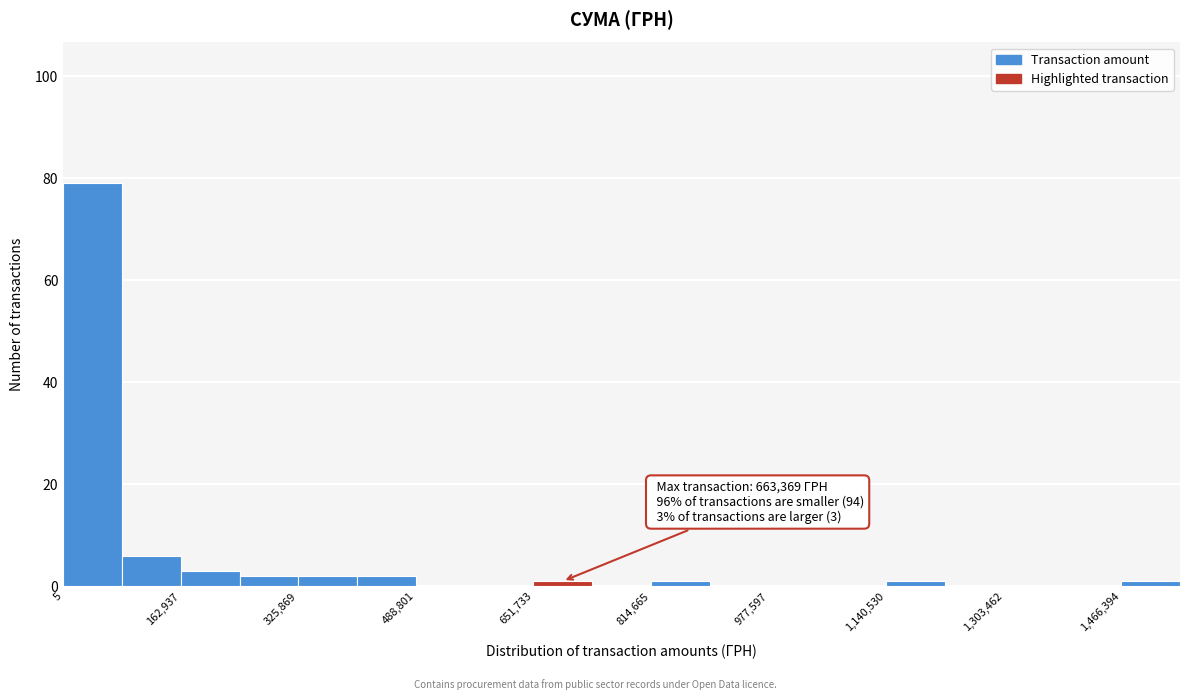

Which range on the x-axis has the tallest bar?

0 to 80000